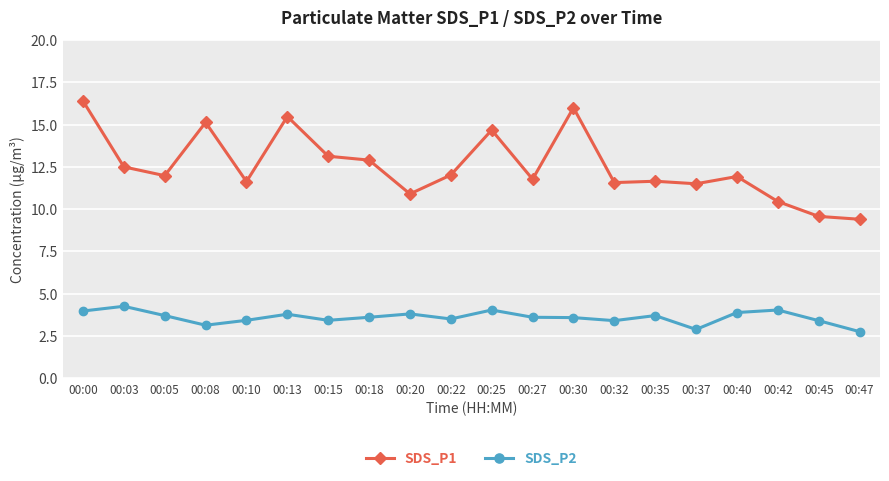

Which series has the largest range (max minus min)?

SDS_P1